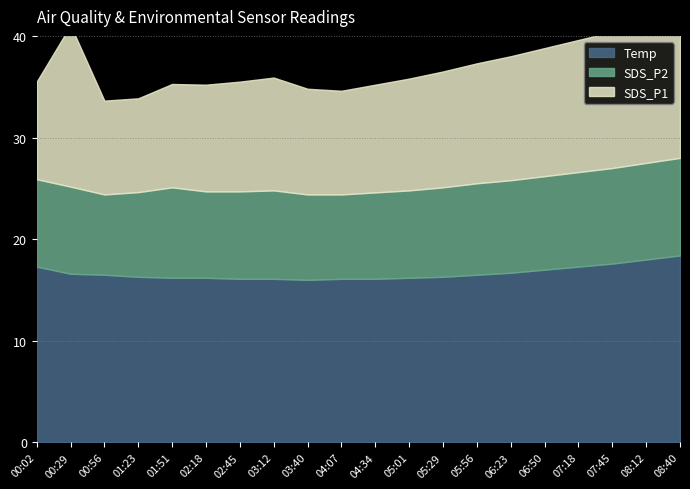

What is the lowest value of the SDS_P2 series?

7.9